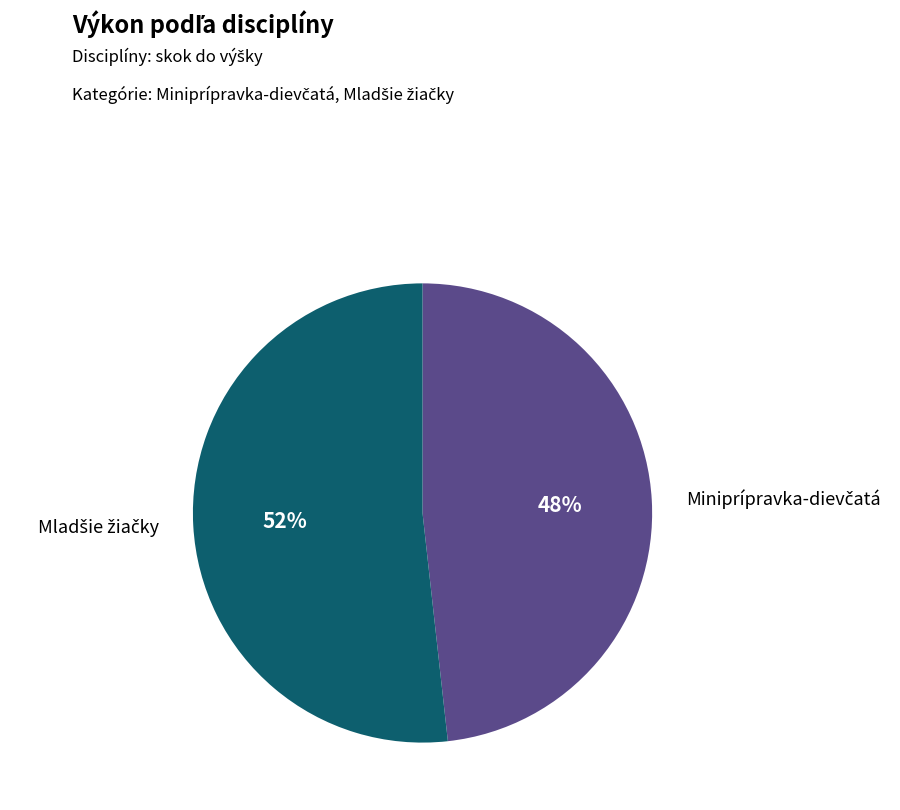

Is there any slice that represents more than half of the pie?

Yes